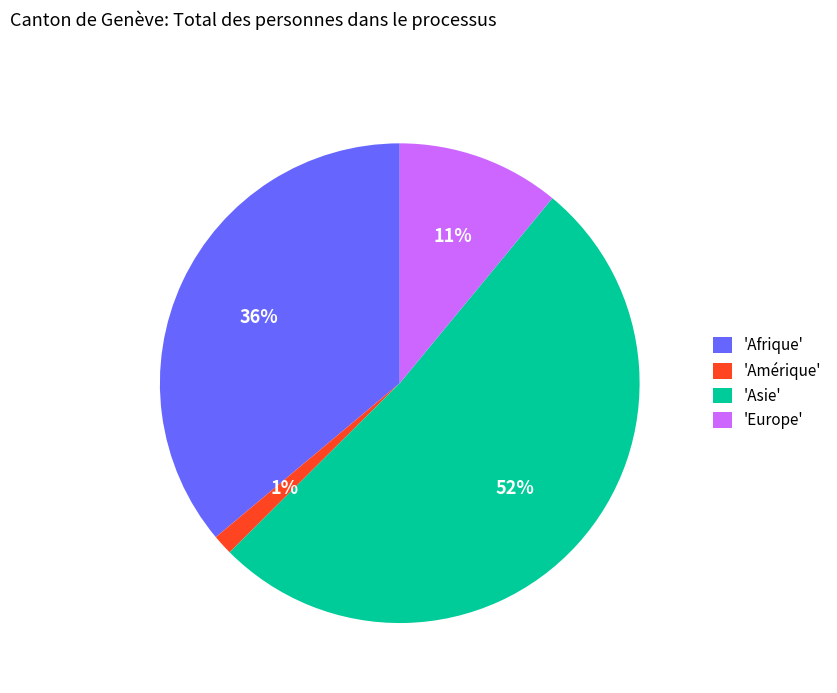

Combined, do 'Europe' and 'Amérique' account for over 50%?

No